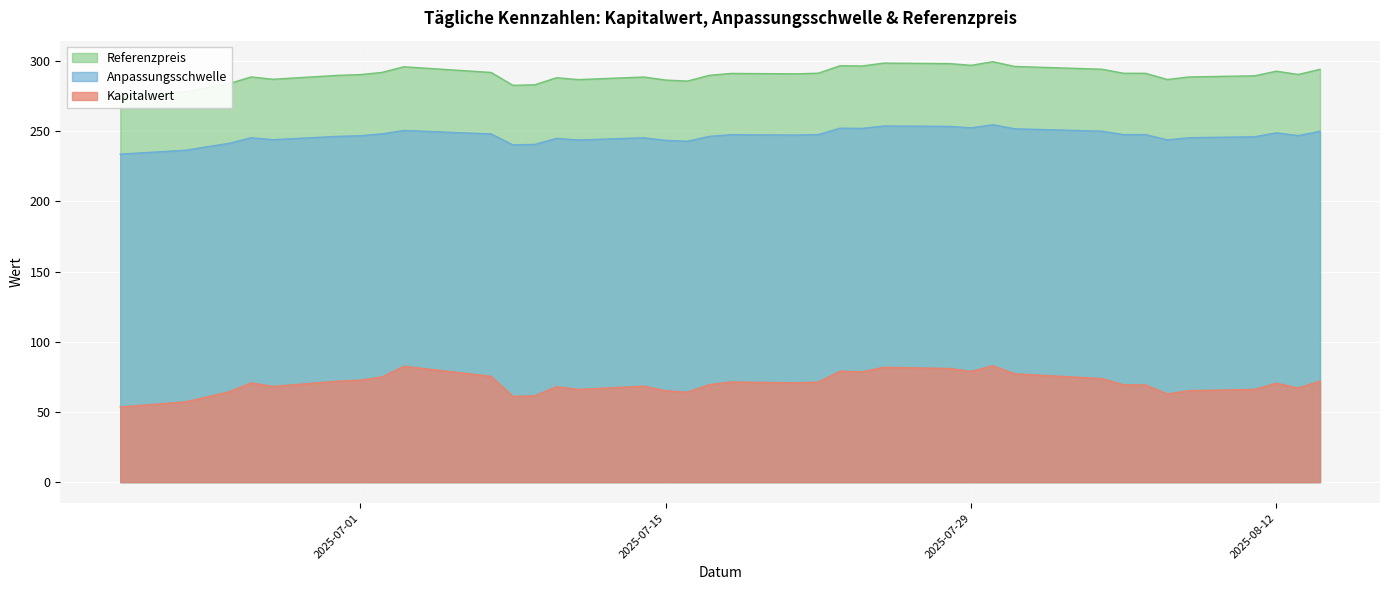

List the labels in order of Anpassungsschwelle value, smallest first.

2025-06-20, 2025-06-23, 2025-06-24, 2025-07-08, 2025-07-09, 2025-06-25, 2025-07-16, 2025-07-15, 2025-07-11, 2025-08-07, 2025-06-27, 2025-07-10, 2025-07-14, 2025-06-26, 2025-08-08, 2025-08-11, 2025-07-17, 2025-06-30, 2025-07-01, 2025-08-13, 2025-07-21, 2025-07-18, 2025-08-06, 2025-08-05, 2025-07-22, 2025-07-07, 2025-07-02, 2025-08-12, 2025-08-14, 2025-08-04, 2025-07-03, 2025-07-31, 2025-07-24, 2025-07-23, 2025-07-29, 2025-07-28, 2025-07-25, 2025-07-30